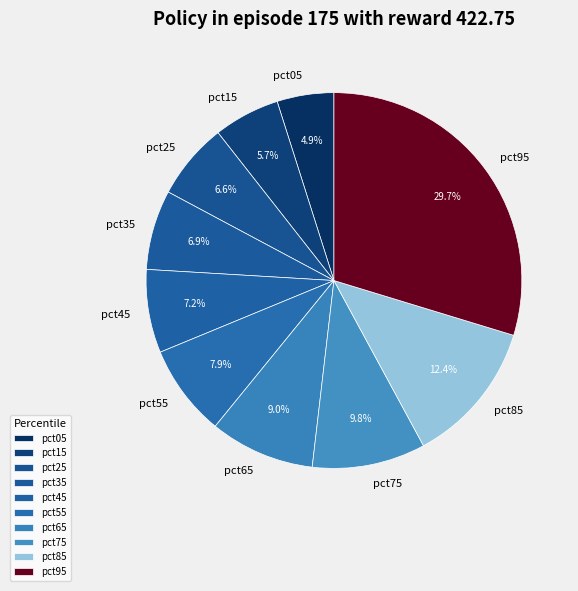

Count the number of slices in the pie.

10